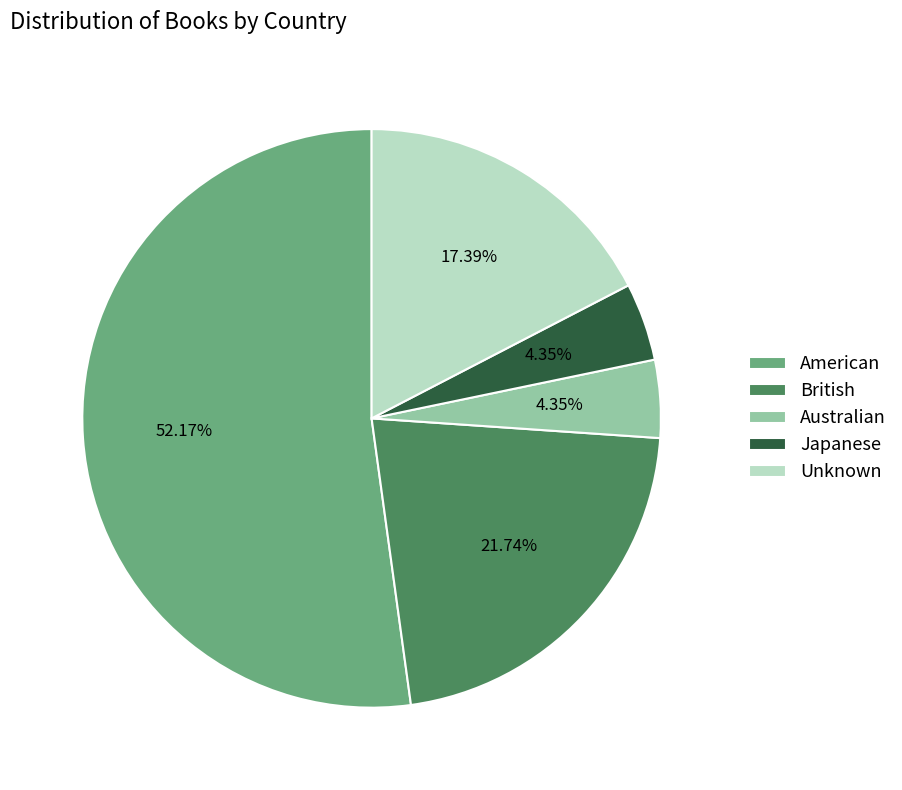

What percentage is the Japanese slice, to the nearest percent?

4%